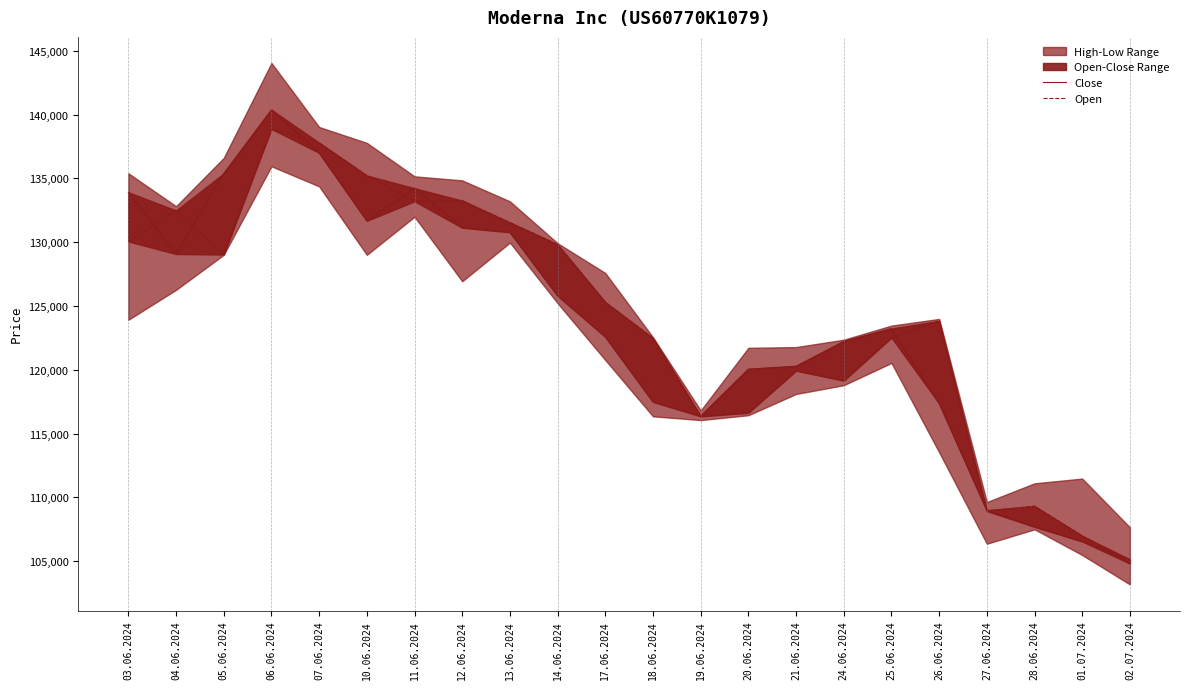

True or false: Open and Close cross at least once.

True